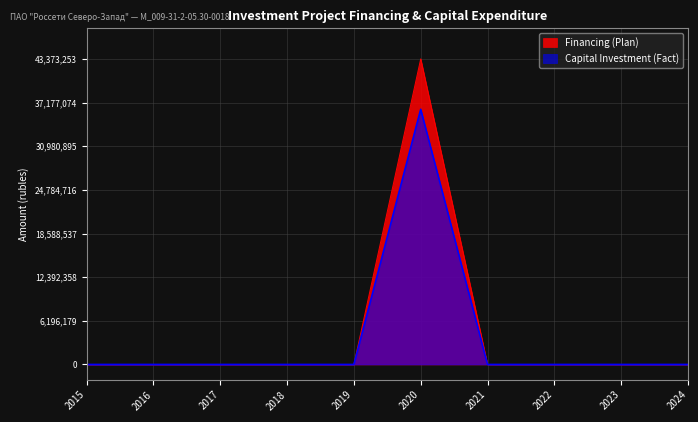

What are all the series names shown in the legend?

Financing (Plan), Capital Investment (Fact)